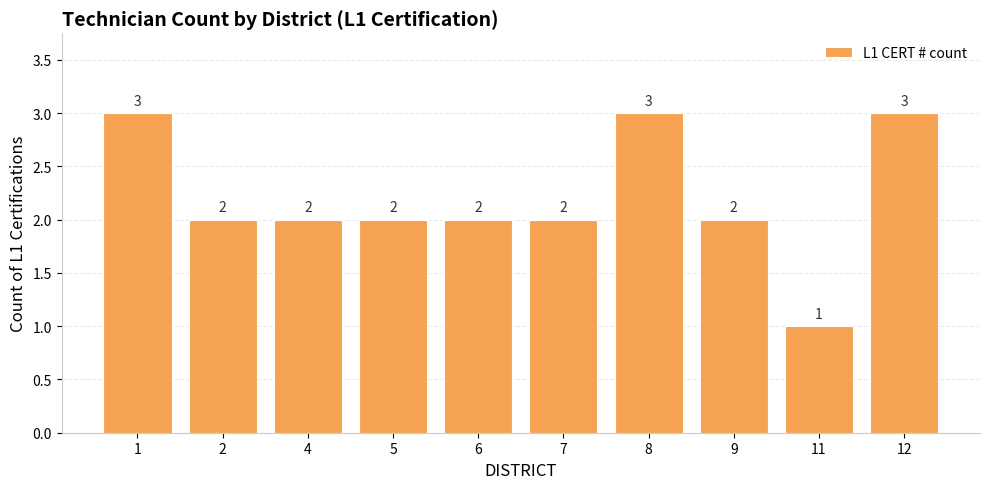

What is the maximum value shown in the chart?

3